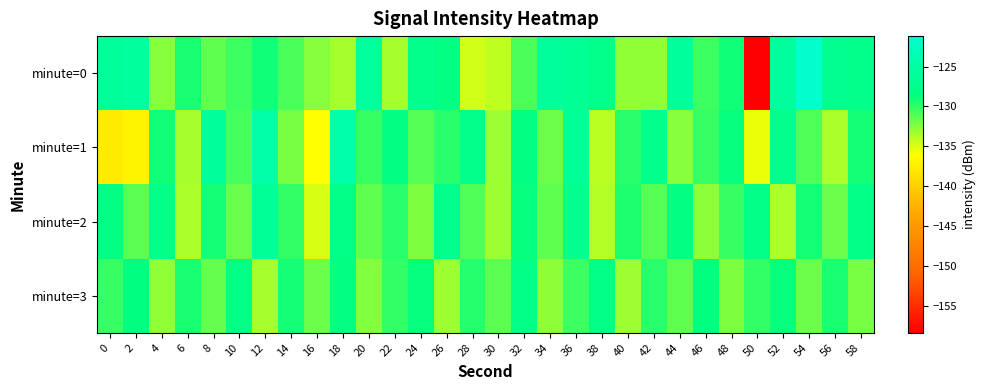

Rank the series at 38 from lowest to highest value.

minute=1, minute=2, minute=3, minute=0